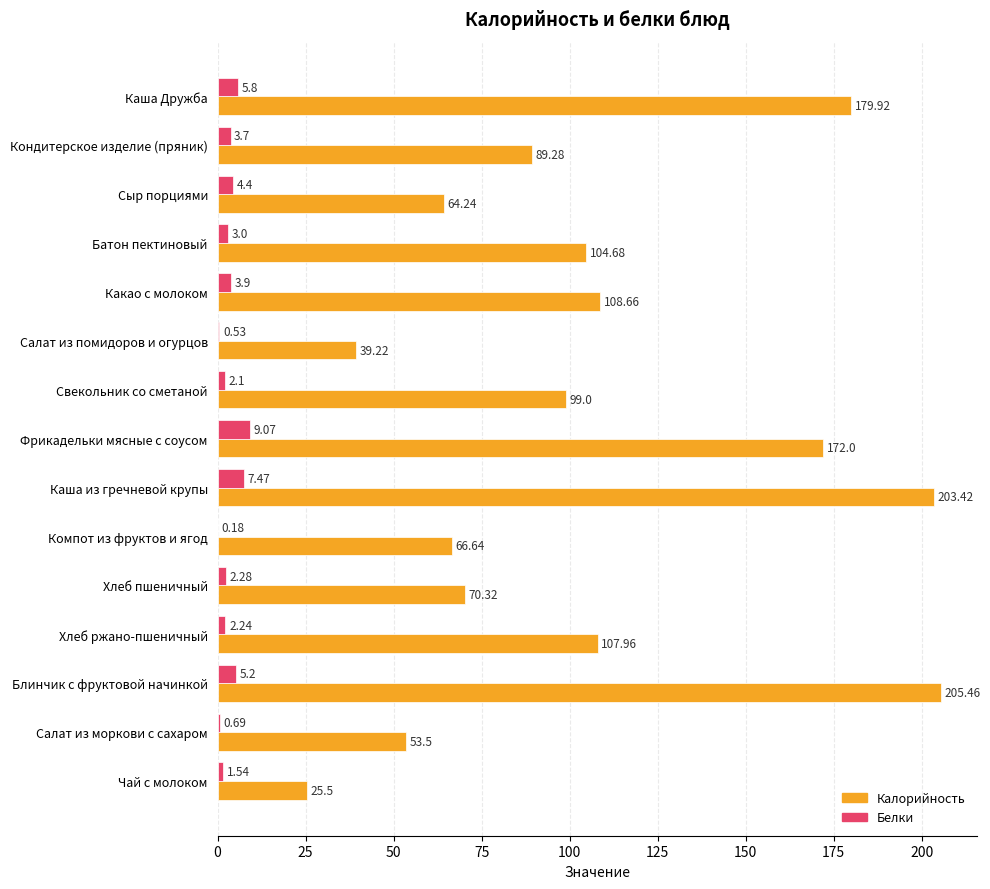

Between Салат из помидоров и огурцов and Свекольник со сметаной, which series saw the biggest shift?

Калорийность